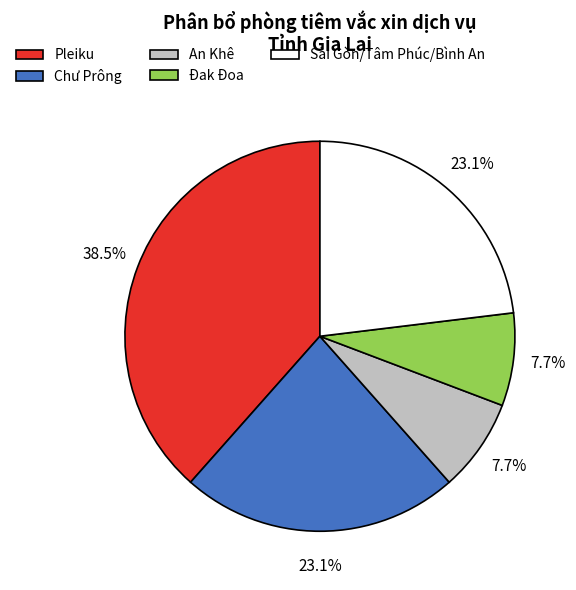

What is the largest slice in the pie chart?

Pleiku